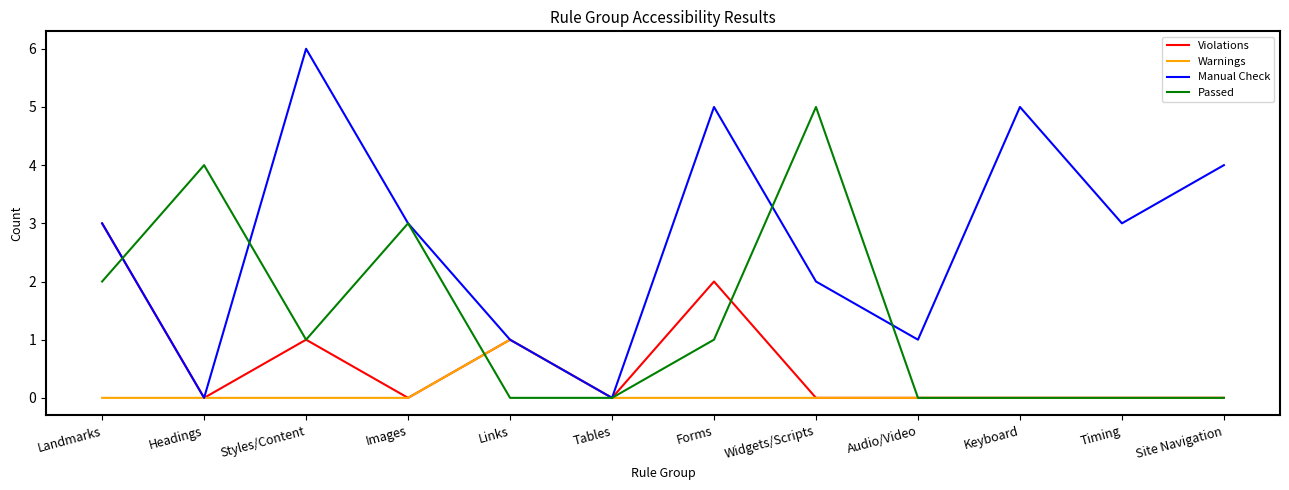

The value of Manual Check at Images is 1. True or false?

False